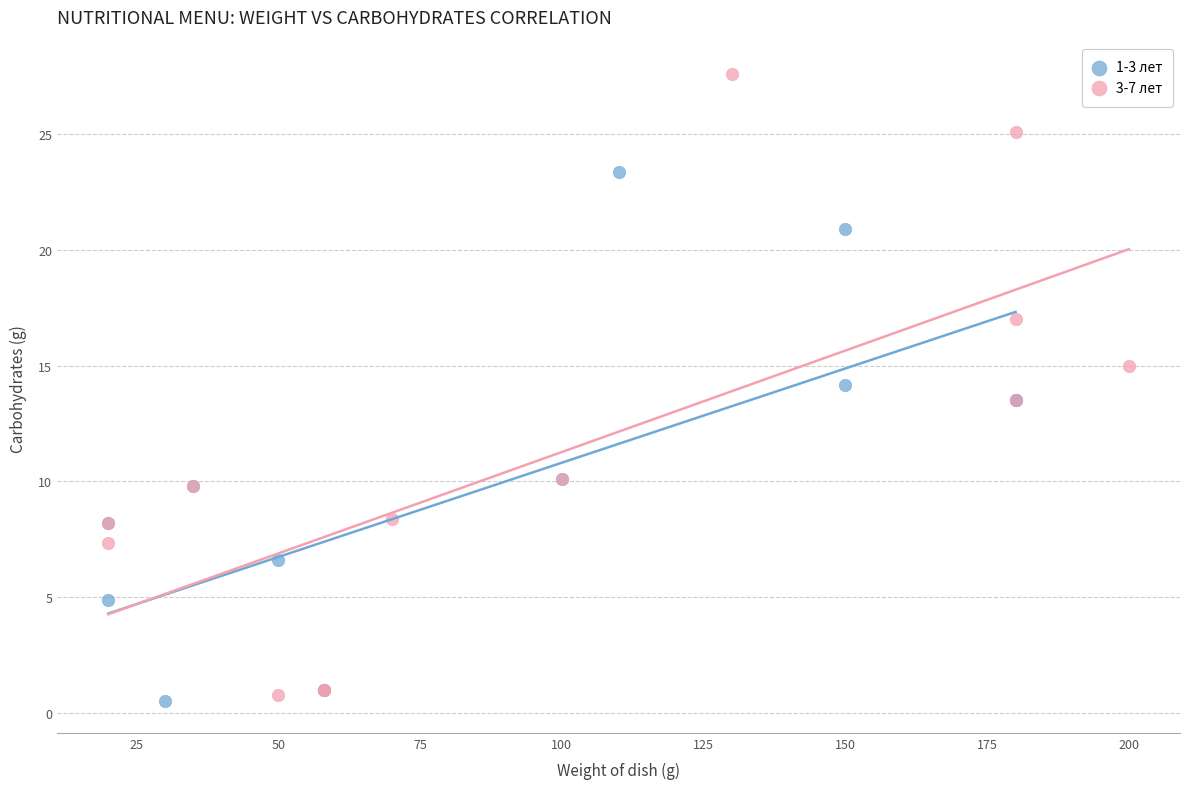

Which series reaches the maximum Y coordinate?

3-7 лет